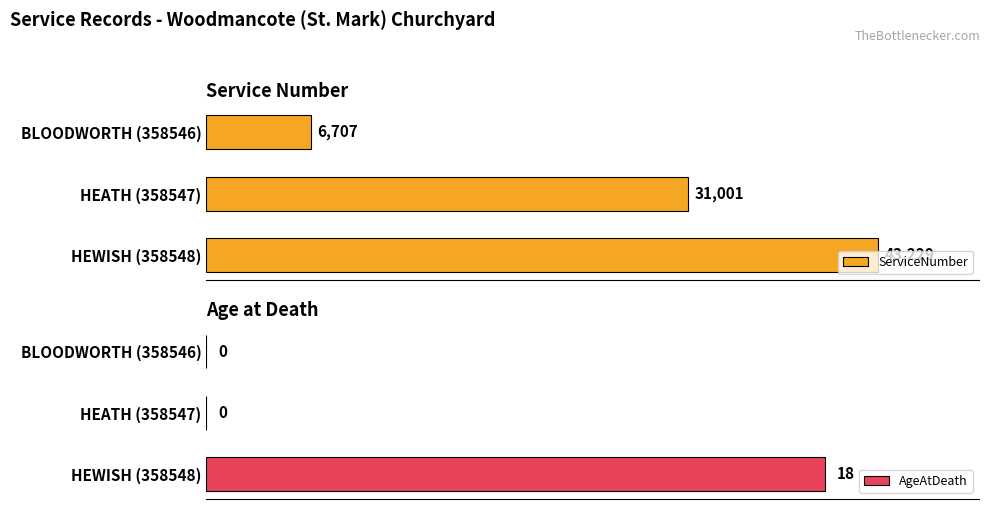

Which category has the highest value in the AgeAtDeath series?

HEWISH (358548)